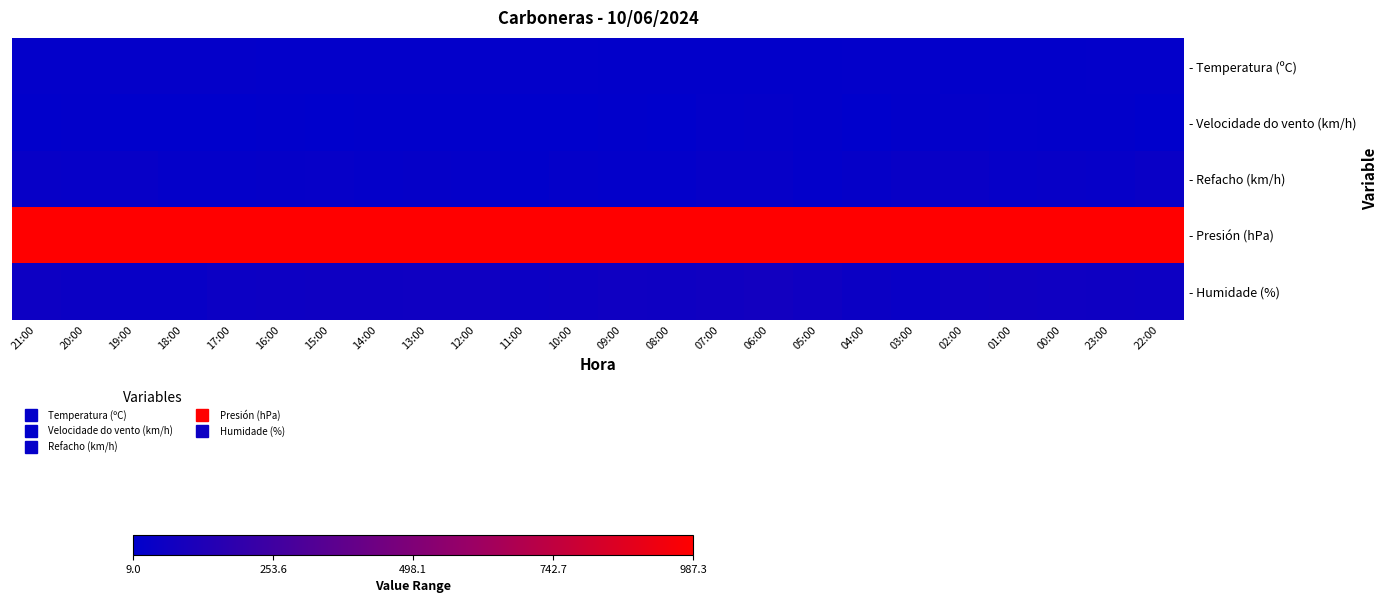

Reading left to right, list all the values displayed in this chart.

- Temperatura (ºC): 21:00=22.4	20:00=24.2	19:00=25.9	18:00=26.4	17:00=24.4	16:00=23.9	15:00=23.4	14:00=23.3	13:00=22.7	12:00=22.5	11:00=23.2	10:00=23.2	09:00=20.4	08:00=20.1	07:00=19.2	06:00=18.7	05:00=19.9	04:00=22.3	03:00=23.3	02:00=19.8	01:00=19.8	00:00=20.1	23:00=21.1	22:00=21.5
- Velocidade do vento (km/h): 21:00=14.0	20:00=20.0	19:00=11.0	18:00=9.0	17:00=11.0	16:00=13.0	15:00=12.0	14:00=13.0	13:00=15.0	12:00=16.0	11:00=9.0	10:00=10.0	09:00=15.0	08:00=10.0	07:00=21.0	06:00=27.0	05:00=17.0	04:00=12.0	03:00=17.0	02:00=25.0	01:00=23.0	00:00=17.0	23:00=17.0	22:00=11.0
- Refacho (km/h): 21:00=36.0	20:00=35.0	19:00=37.0	18:00=26.0	17:00=28.0	16:00=30.0	15:00=32.0	14:00=28.0	13:00=30.0	12:00=27.0	11:00=15.0	10:00=26.0	09:00=21.0	08:00=24.0	07:00=35.0	06:00=32.0	05:00=23.0	04:00=30.0	03:00=42.0	02:00=44.0	01:00=34.0	00:00=38.0	23:00=32.0	22:00=45.0
- Presión (hPa): 21:00=986.6	20:00=985.9	19:00=985.9	18:00=986.3	17:00=986.2	16:00=986.6	15:00=986.9	14:00=987.3	13:00=987.3	12:00=987.2	11:00=987.0	10:00=986.8	09:00=986.7	08:00=986.3	07:00=985.9	06:00=985.4	05:00=985.4	04:00=985.5	03:00=986.0	02:00=986.0	01:00=986.4	00:00=986.7	23:00=986.5	22:00=985.8
- Humidade (%): 21:00=62.0	20:00=53.0	19:00=43.0	18:00=43.0	17:00=57.0	16:00=61.0	15:00=64.0	14:00=63.0	13:00=68.0	12:00=68.0	11:00=57.0	10:00=59.0	09:00=70.0	08:00=66.0	07:00=73.0	06:00=79.0	05:00=67.0	04:00=53.0	03:00=47.0	02:00=70.0	01:00=72.0	00:00=69.0	23:00=63.0	22:00=62.0